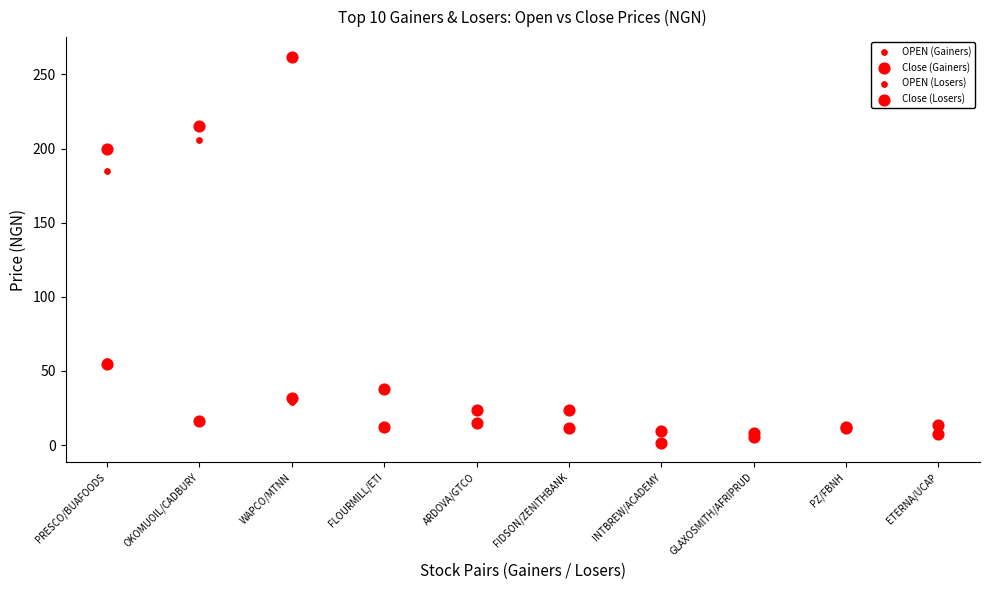

Which series has the widest spread of Y values?

OPEN (Losers)